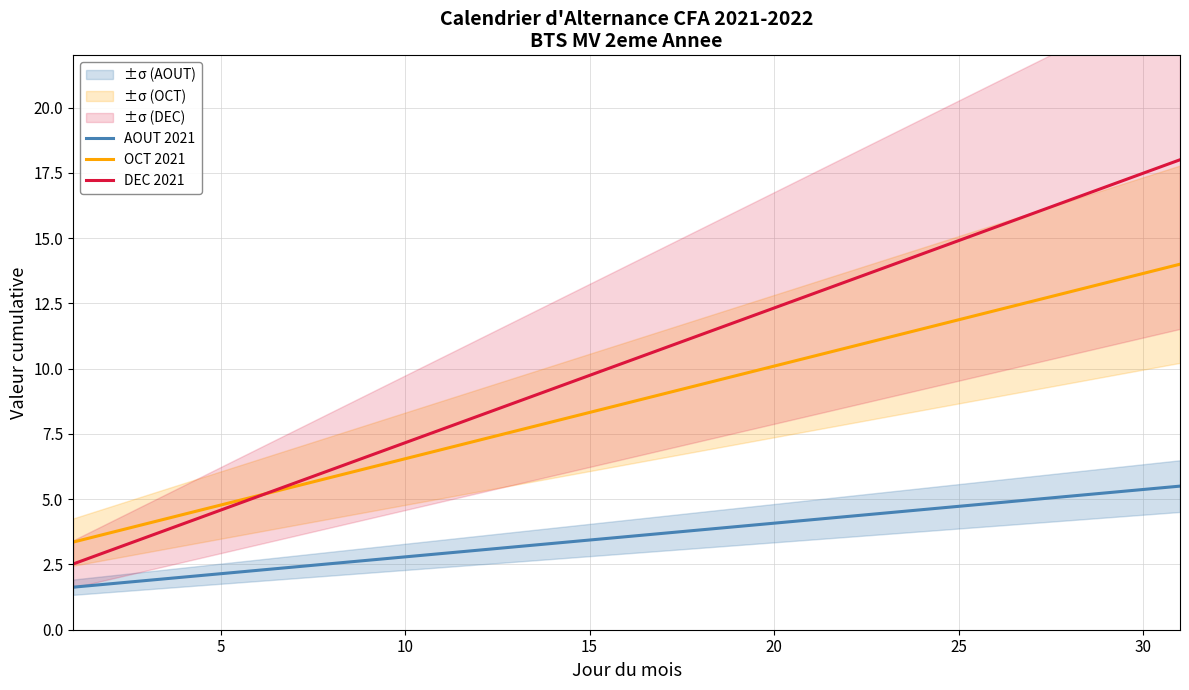

What is the maximum value for DEC 2021?

18.0